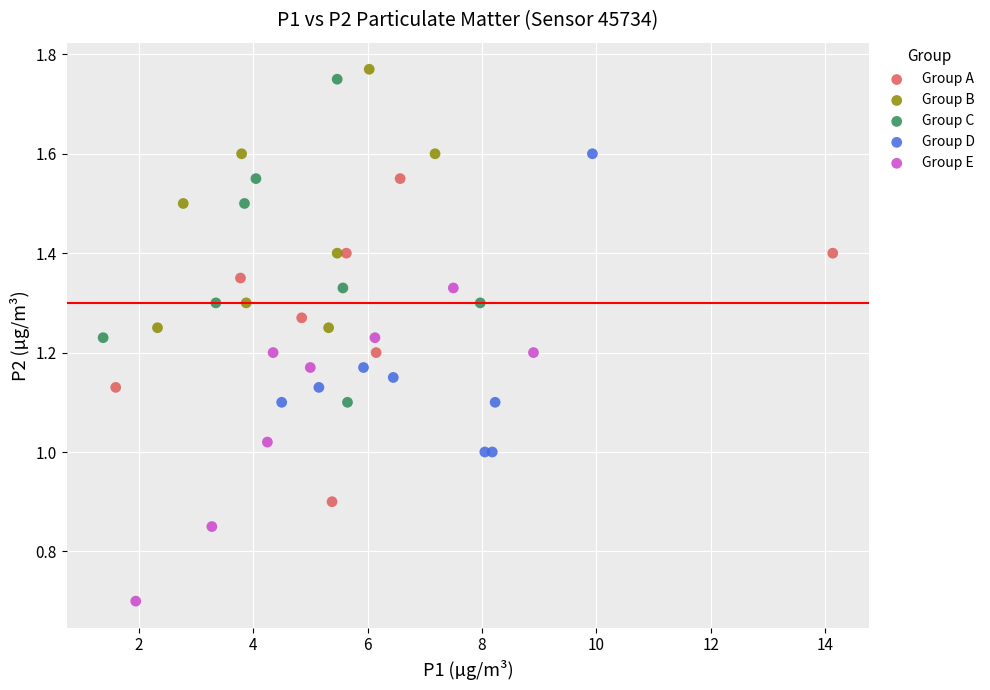

Which series contains the highest Y value?

Group B